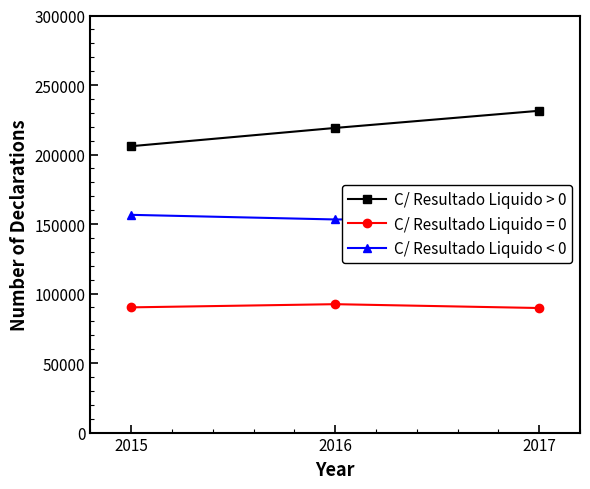

Which category has the highest value in the C/ Resultado Liquido > 0 series?

2017